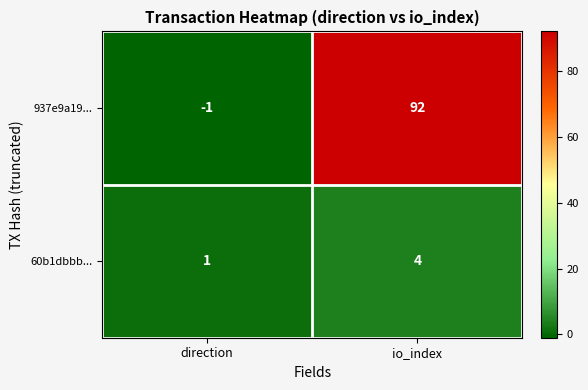

Read the 937e9a19... value at io_index, to the nearest 10.

90